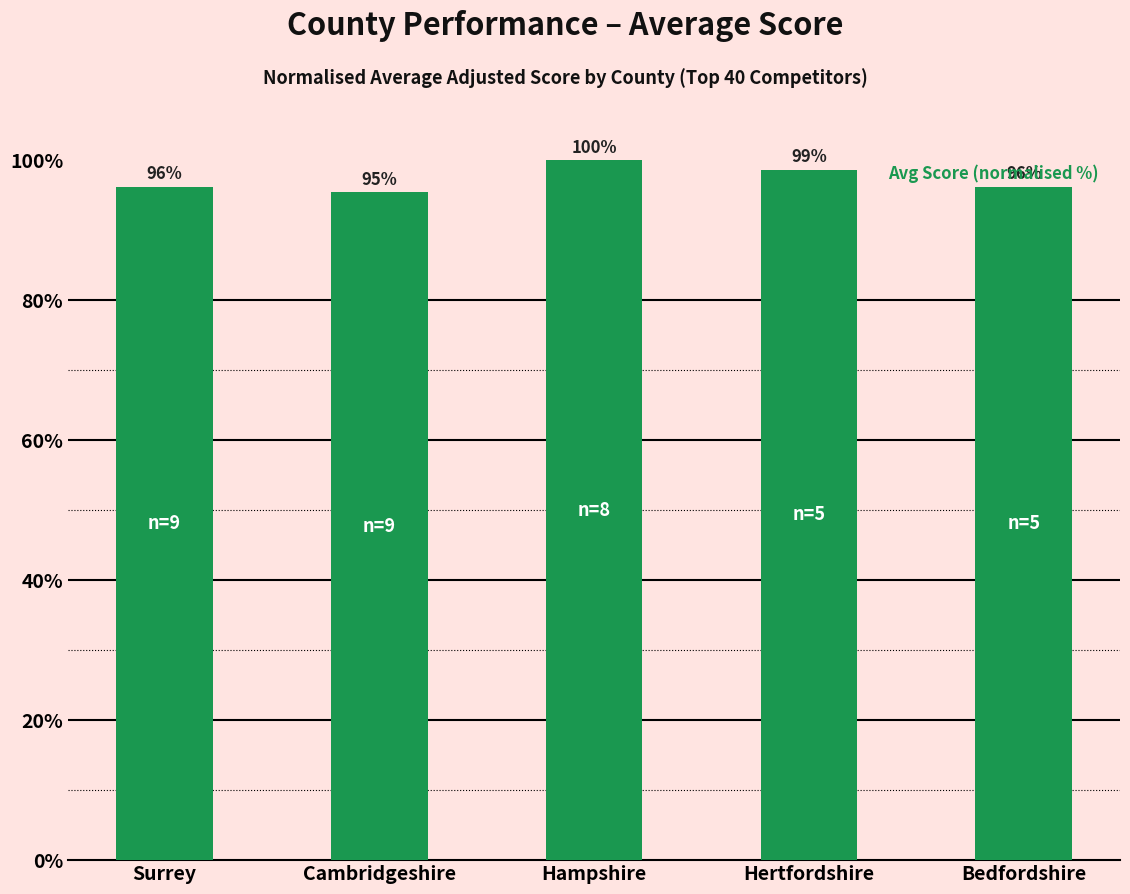

What is the sum of the values at Hertfordshire and Cambridgeshire?

194.0